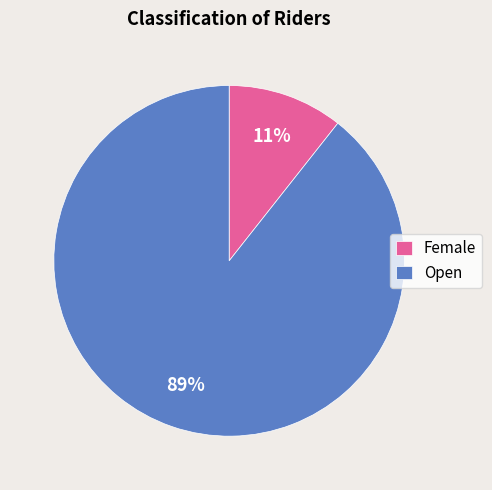

Which category accounts for the majority?

Open